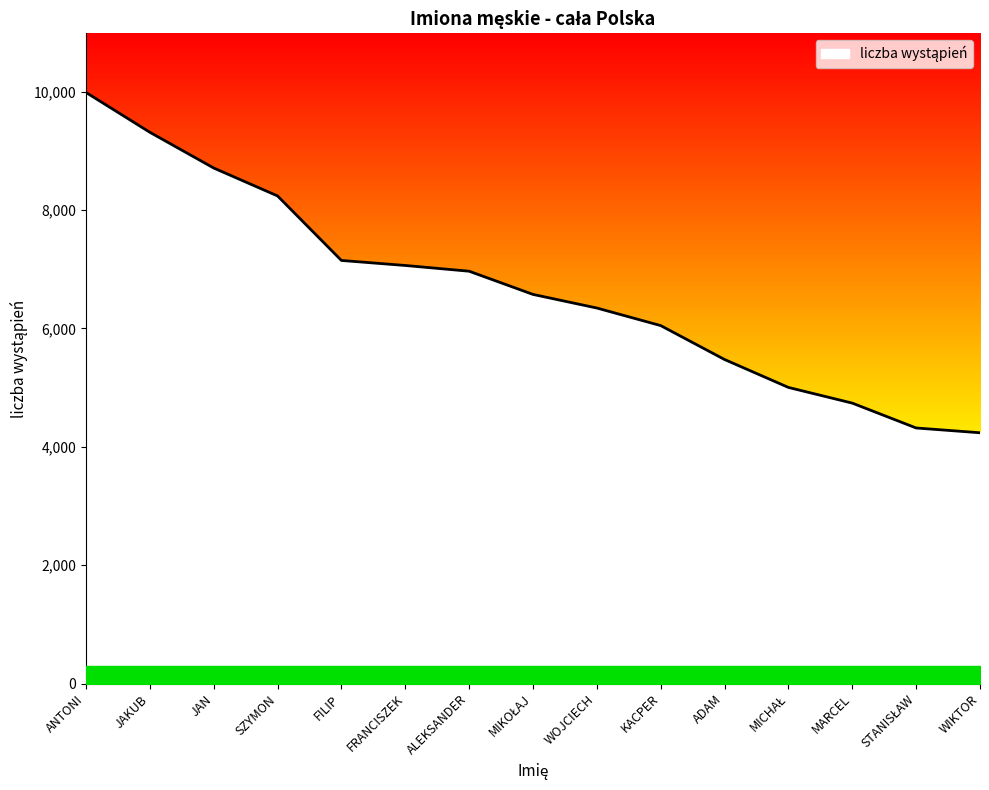

What is the smallest value displayed?

4238